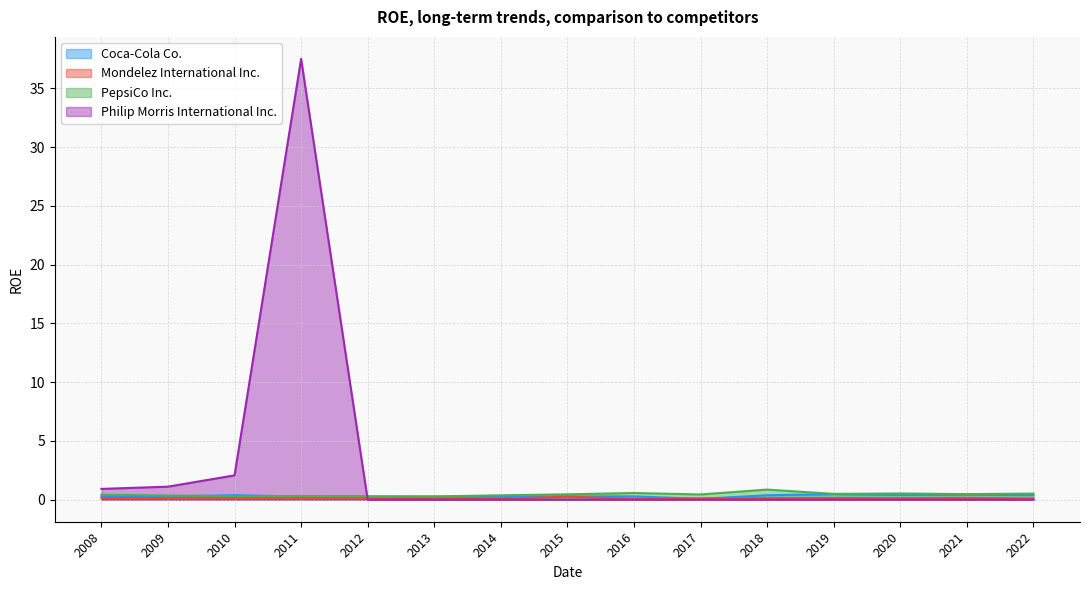

How many times do Philip Morris International Inc. and Mondelez International Inc. cross each other?

1